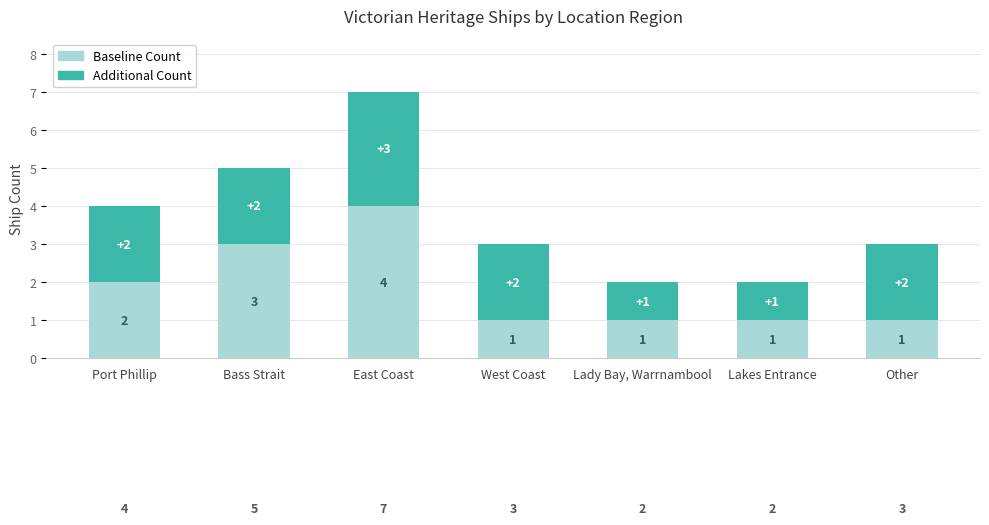

At which category is the sum across all series the highest?

East Coast